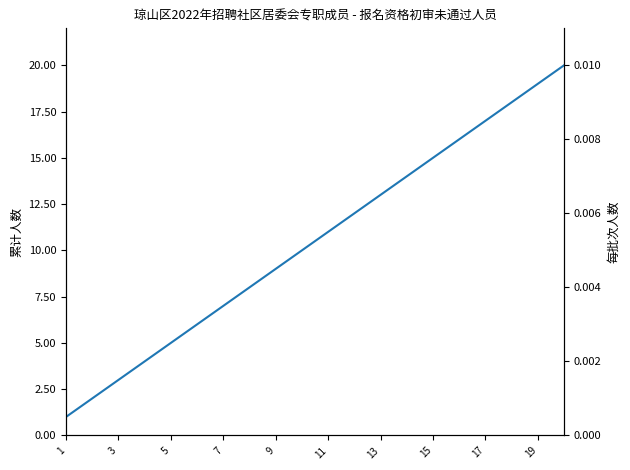

Between 3 and 15, which is larger?

15